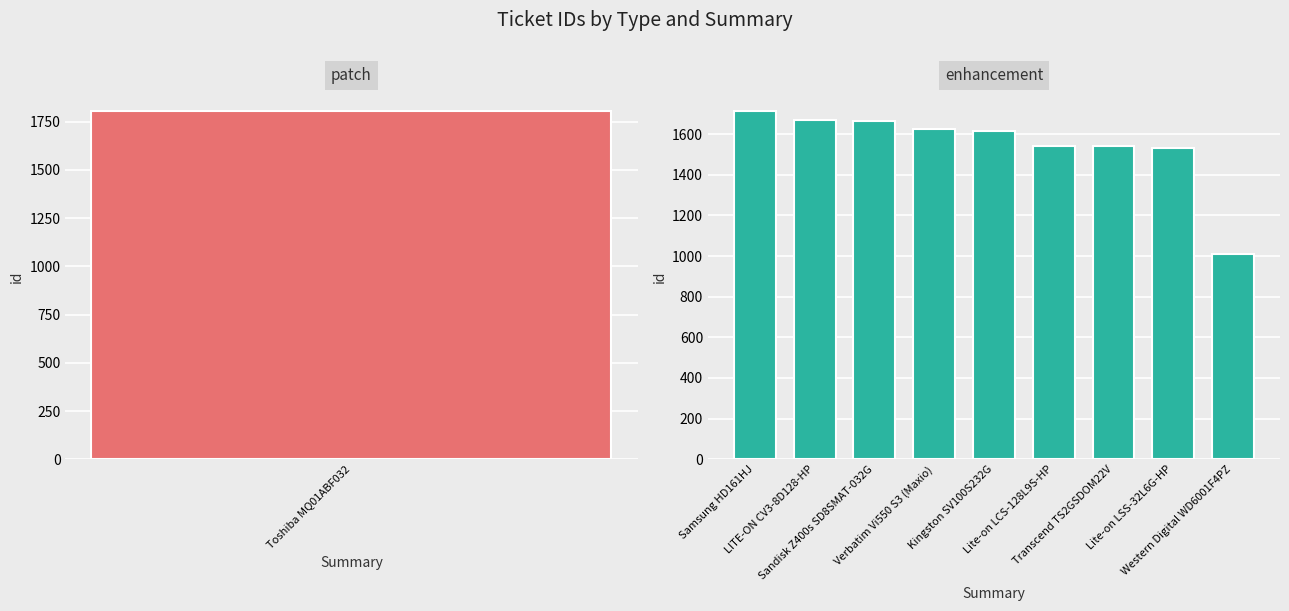

Is it true that the value at Lite-on LCS-128L9S-HP is 2201?

False